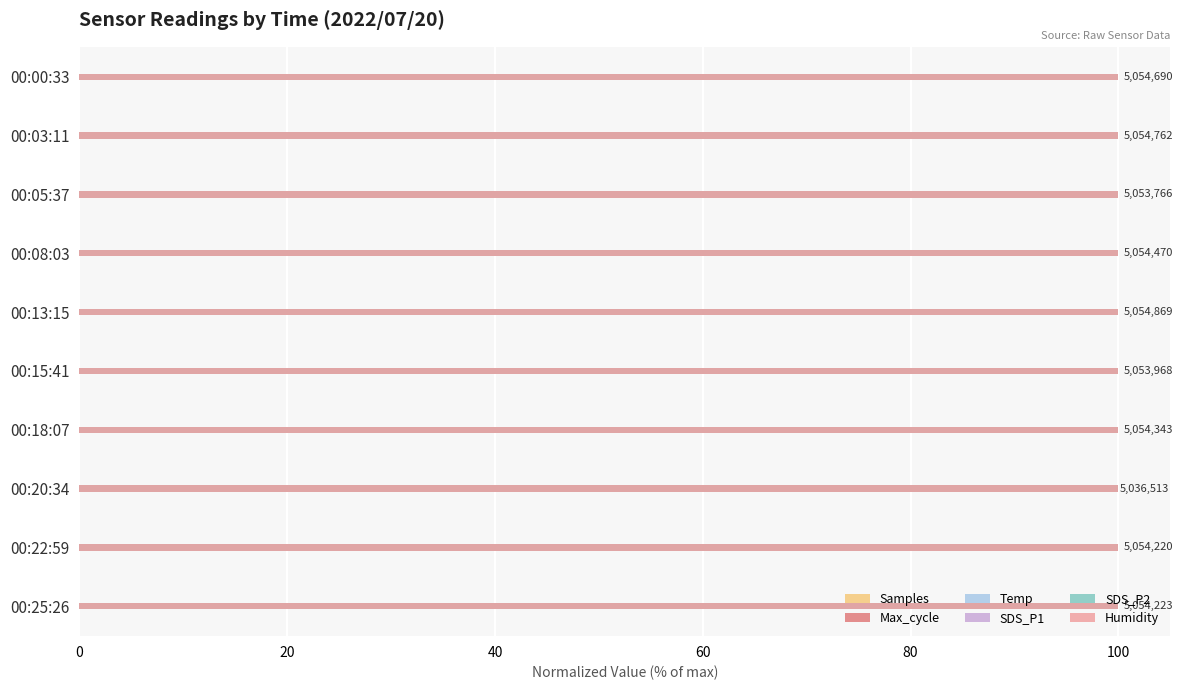

What position from the left is 20?

2